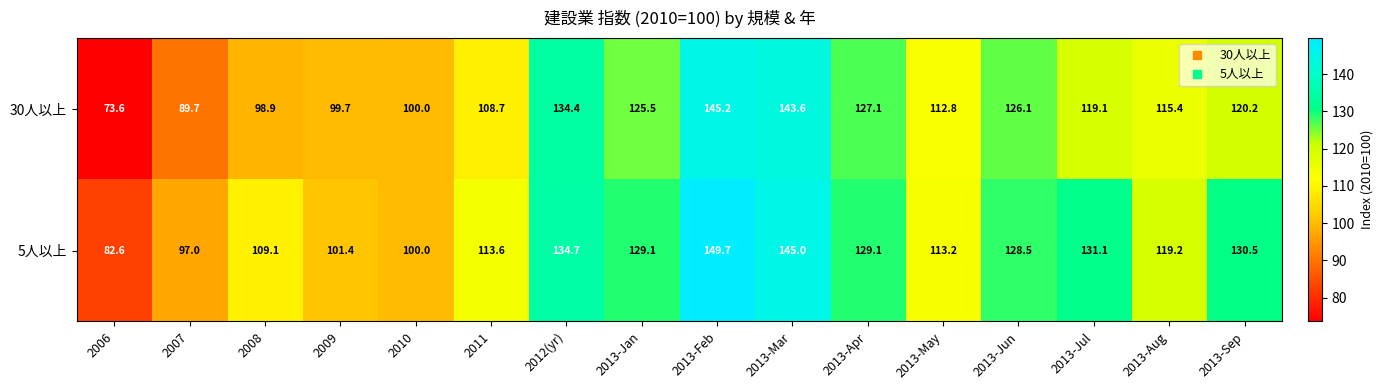

How many values in the 5人以上 series exceed 128?

8